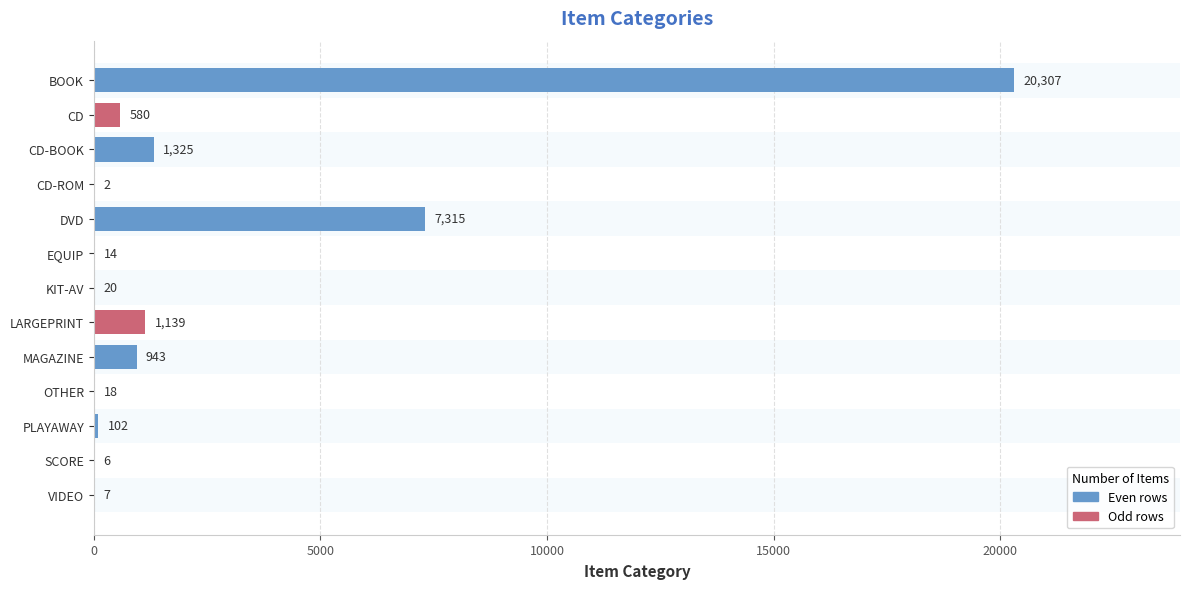

At which category does the chart reach its peak across all series?

BOOK